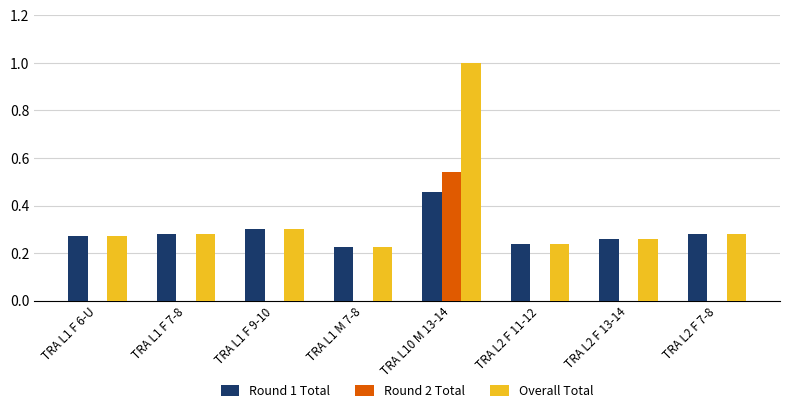

What is the total value across all series at TRA L2 F 7-8?

0.6